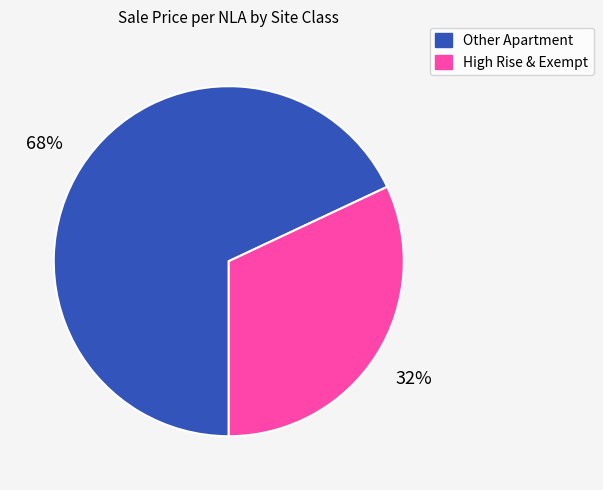

Which slice is the largest?

Other Apartment